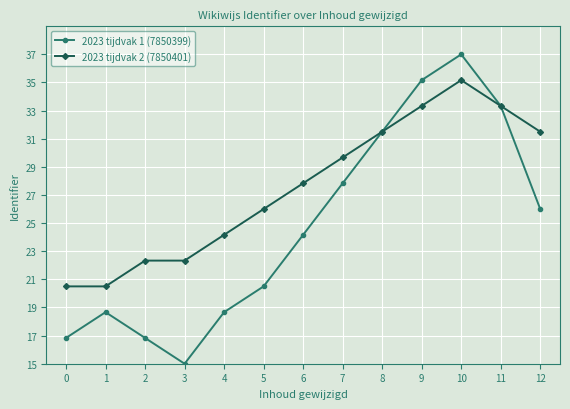

What is the sum of all 2023 tijdvak 1 (7850399) values?

321.5